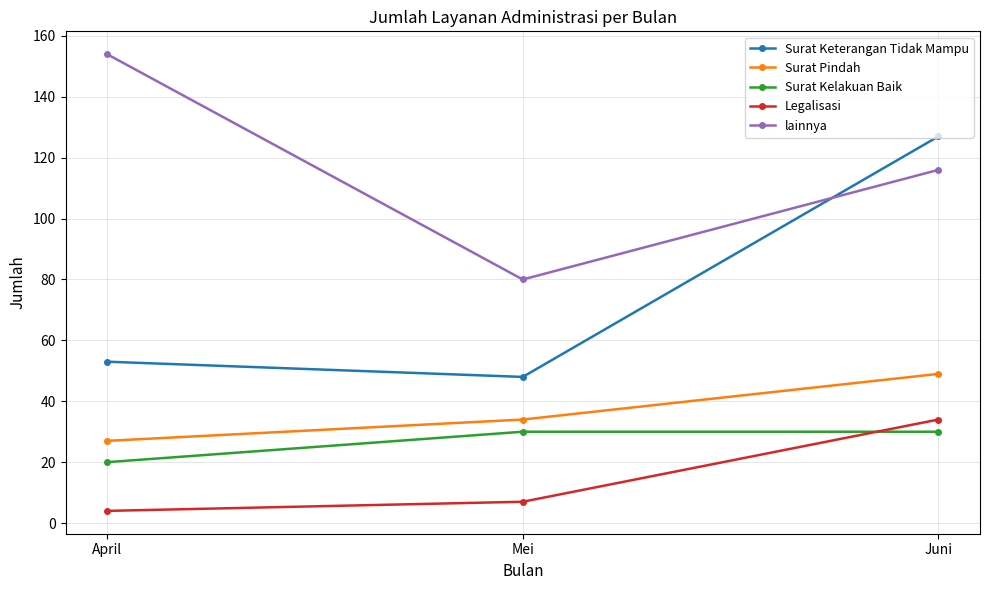

Is it true that Legalisasi equals 54 at Juni?

False